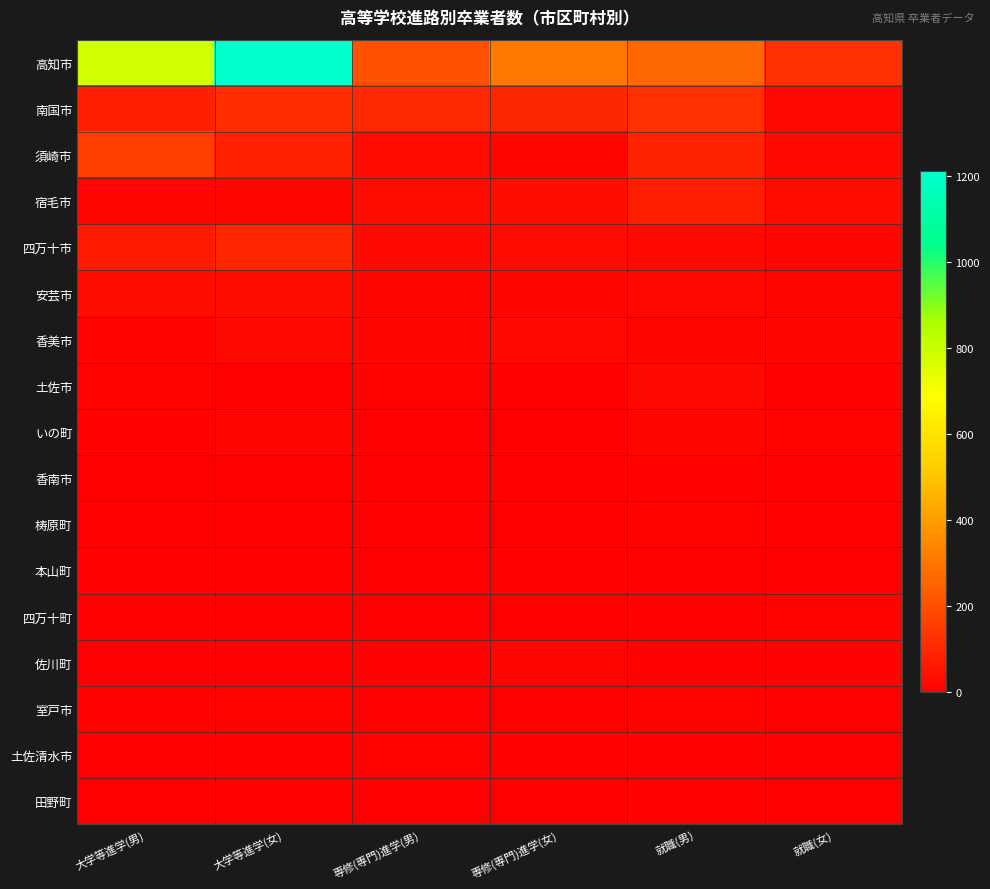

Reading left to right, list all the values displayed in this chart.

高知市: 大学等進学(男)=788	大学等進学(女)=1210	専修(専門)進学(男)=201	専修(専門)進学(女)=308	就職(男)=264	就職(女)=127
南国市: 大学等進学(男)=83	大学等進学(女)=118	専修(専門)進学(男)=104	専修(専門)進学(女)=101	就職(男)=125	就職(女)=24
須崎市: 大学等進学(男)=159	大学等進学(女)=86	専修(専門)進学(男)=29	専修(専門)進学(女)=17	就職(男)=91	就職(女)=26
宿毛市: 大学等進学(男)=13	大学等進学(女)=16	専修(専門)進学(男)=31	専修(専門)進学(女)=37	就職(男)=76	就職(女)=29
四万十市: 大学等進学(男)=69	大学等進学(女)=98	専修(専門)進学(男)=28	専修(専門)進学(女)=30	就職(男)=23	就職(女)=16
安芸市: 大学等進学(男)=36	大学等進学(女)=39	専修(専門)進学(男)=16	専修(専門)進学(女)=18	就職(男)=24	就職(女)=13
香美市: 大学等進学(男)=10	大学等進学(女)=27	専修(専門)進学(男)=20	専修(専門)進学(女)=25	就職(男)=15	就職(女)=17
土佐市: 大学等進学(男)=11	大学等進学(女)=1	専修(専門)進学(男)=10	専修(専門)進学(女)=9	就職(男)=27	就職(女)=6
いの町: 大学等進学(男)=9	大学等進学(女)=14	専修(専門)進学(男)=0	専修(専門)進学(女)=1	就職(男)=15	就職(女)=11
香南市: 大学等進学(男)=3	大学等進学(女)=1	専修(専門)進学(男)=9	専修(専門)進学(女)=5	就職(男)=9	就職(女)=7
梼原町: 大学等進学(男)=4	大学等進学(女)=2	専修(専門)進学(男)=0	専修(専門)進学(女)=0	就職(男)=11	就職(女)=1
本山町: 大学等進学(男)=5	大学等進学(女)=6	専修(専門)進学(男)=0	専修(専門)進学(女)=9	就職(男)=3	就職(女)=3
四万十町: 大学等進学(男)=7	大学等進学(女)=6	専修(専門)進学(男)=1	専修(専門)進学(女)=2	就職(男)=6	就職(女)=11
佐川町: 大学等進学(男)=4	大学等進学(女)=5	専修(専門)進学(男)=9	専修(専門)進学(女)=12	就職(男)=8	就職(女)=9
室戸市: 大学等進学(男)=8	大学等進学(女)=11	専修(専門)進学(男)=0	専修(専門)進学(女)=1	就職(男)=10	就職(女)=4
土佐清水市: 大学等進学(男)=3	大学等進学(女)=9	専修(専門)進学(男)=10	専修(専門)進学(女)=8	就職(男)=7	就職(女)=4
田野町: 大学等進学(男)=2	大学等進学(女)=5	専修(専門)進学(男)=3	専修(専門)進学(女)=2	就職(男)=5	就職(女)=3